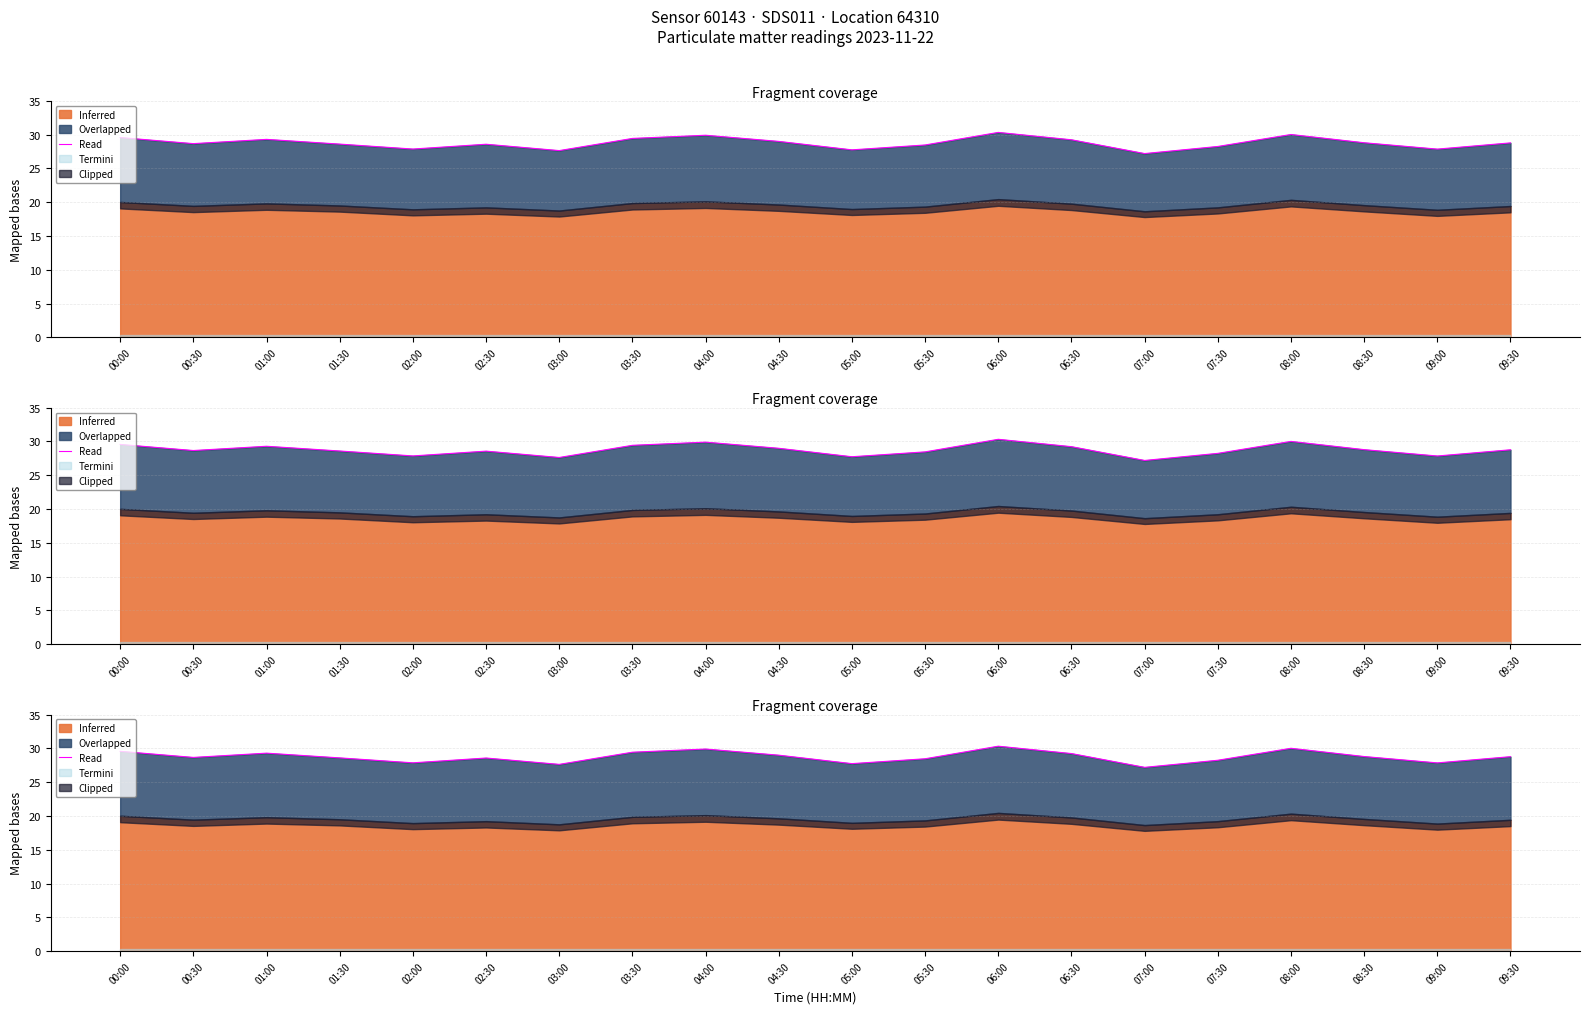

Reading left to right, extract all data points from this chart.

29.6	28.7	29.3	28.6	27.9	28.6	27.6	29.4	29.9	29.0	27.7	28.5	30.3	29.2	27.2	28.2	30.0	28.8	27.9	28.8